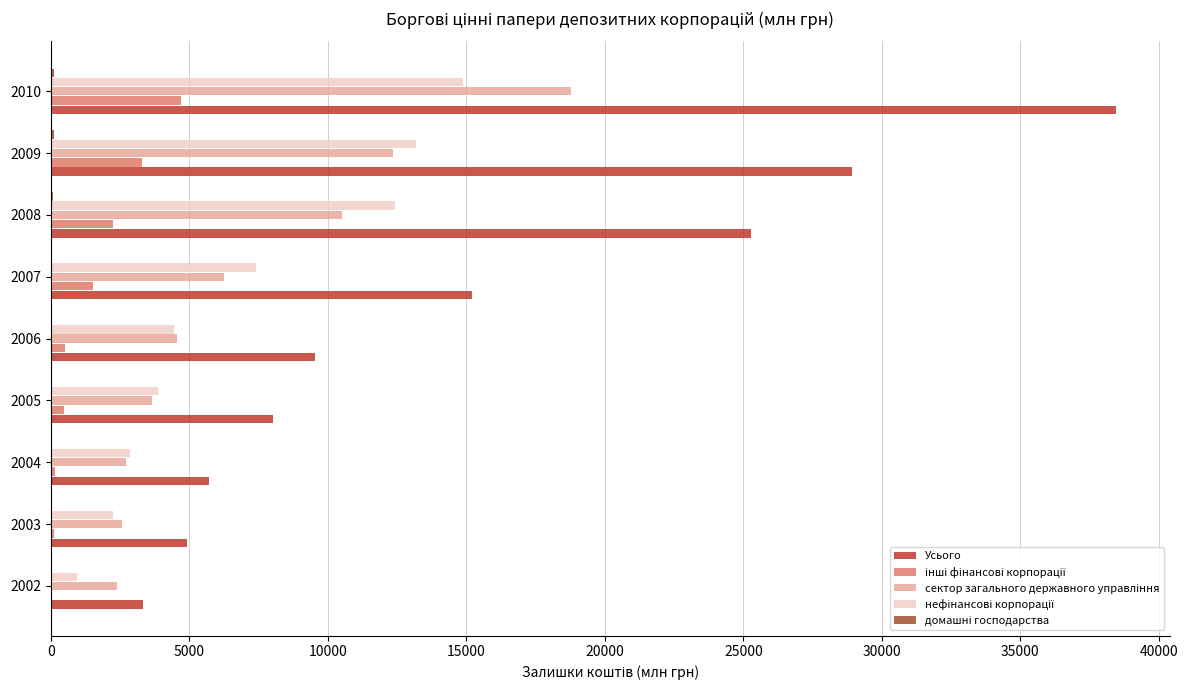

Which series has the largest total across all categories?

Усього